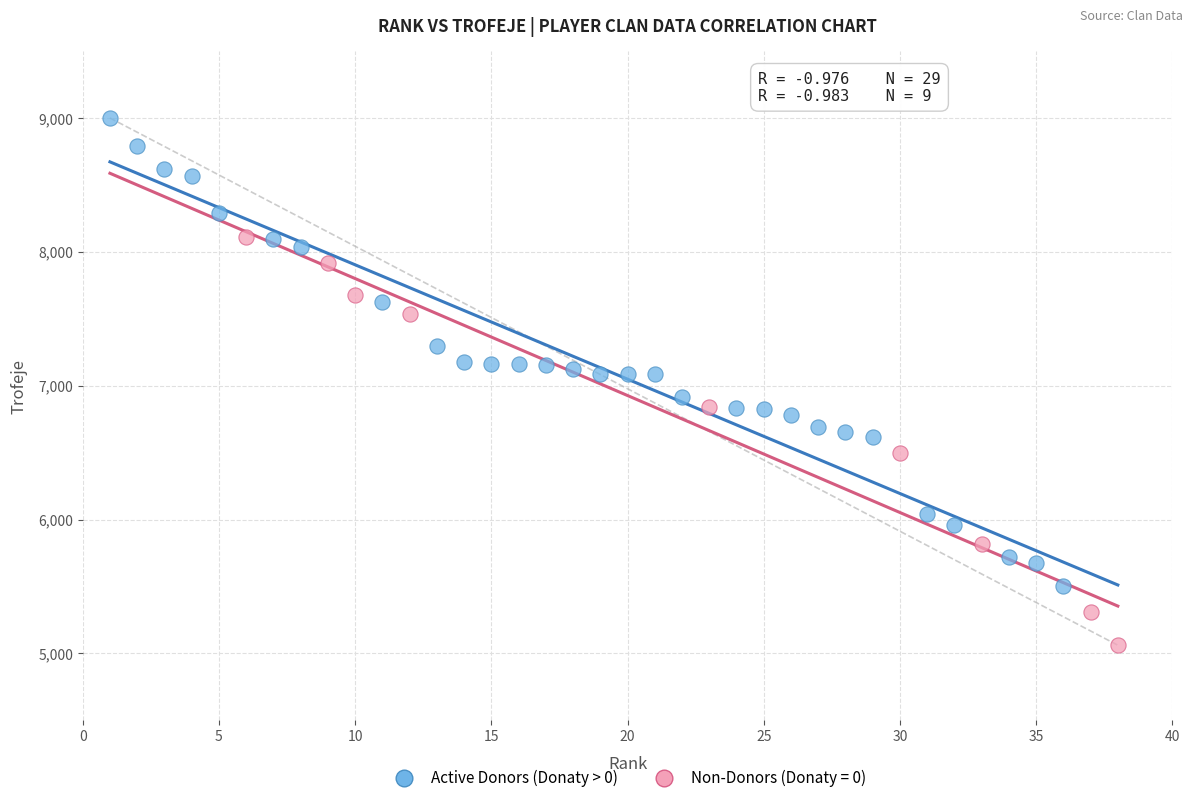

Which series reaches the minimum Y coordinate?

Non-Donors (Donaty = 0)